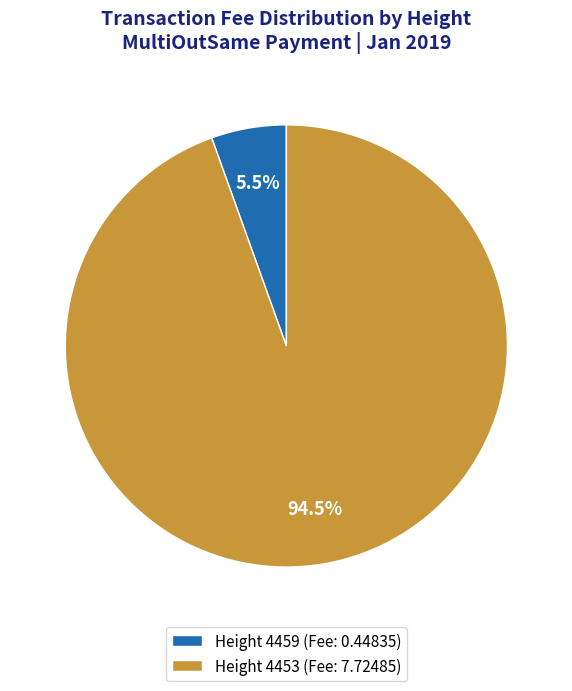

Rank the categories by value from lowest to highest.

Height 4459 (Fee: 0.44835), Height 4453 (Fee: 7.72485)